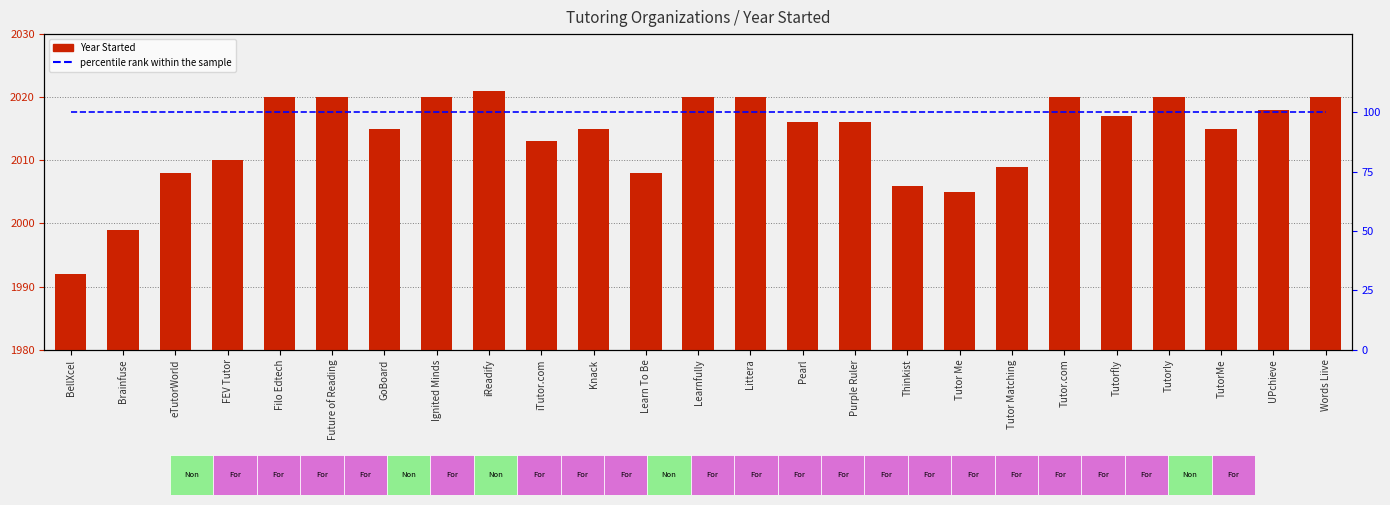

Between Future of Reading and Tutorly, which series saw the biggest shift?

Year Started